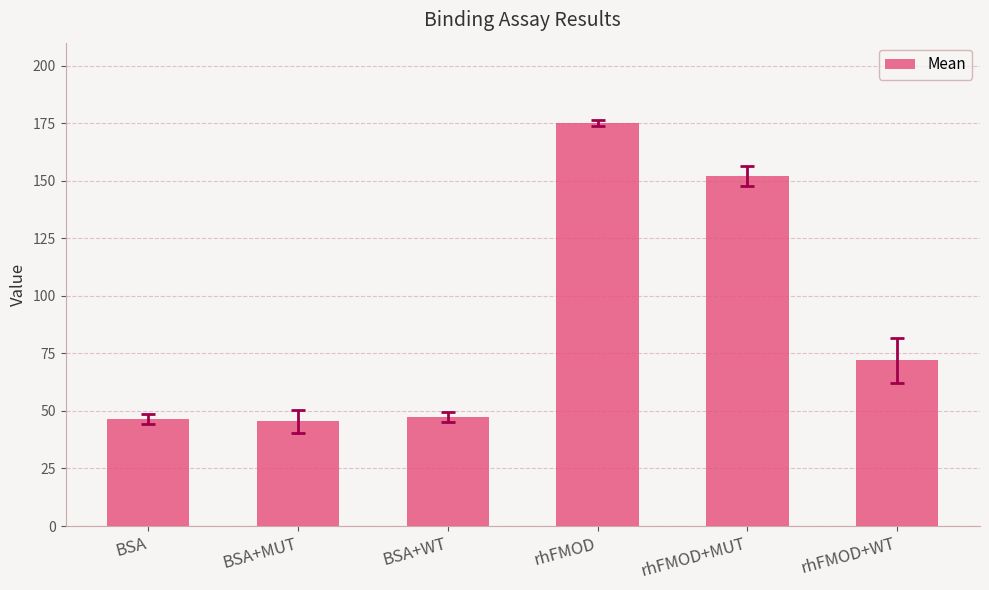

Reading left to right, extract all data points from this chart.

46.5	45.5	47.5	175.0	152.0	72.0